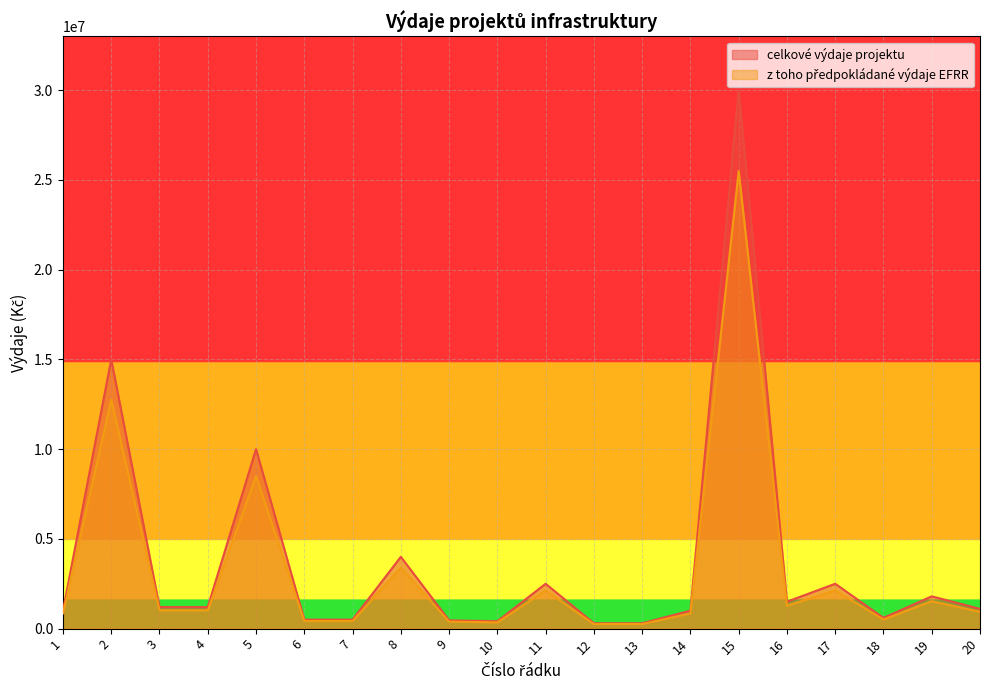

What are all the series names shown in the legend?

celkové výdaje projektu, z toho předpokládané výdaje EFRR